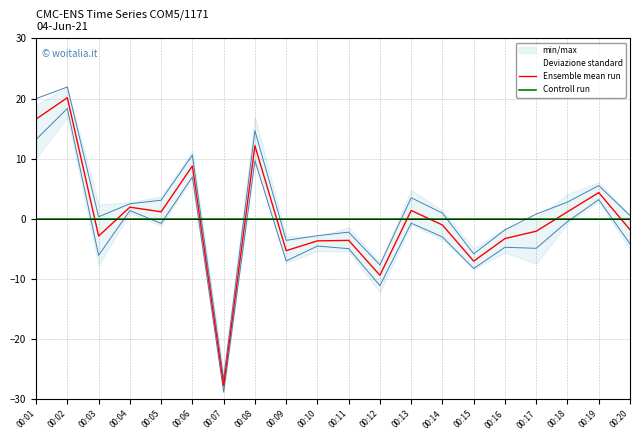

How many values in the Ensemble mean run series exceed -1?

9